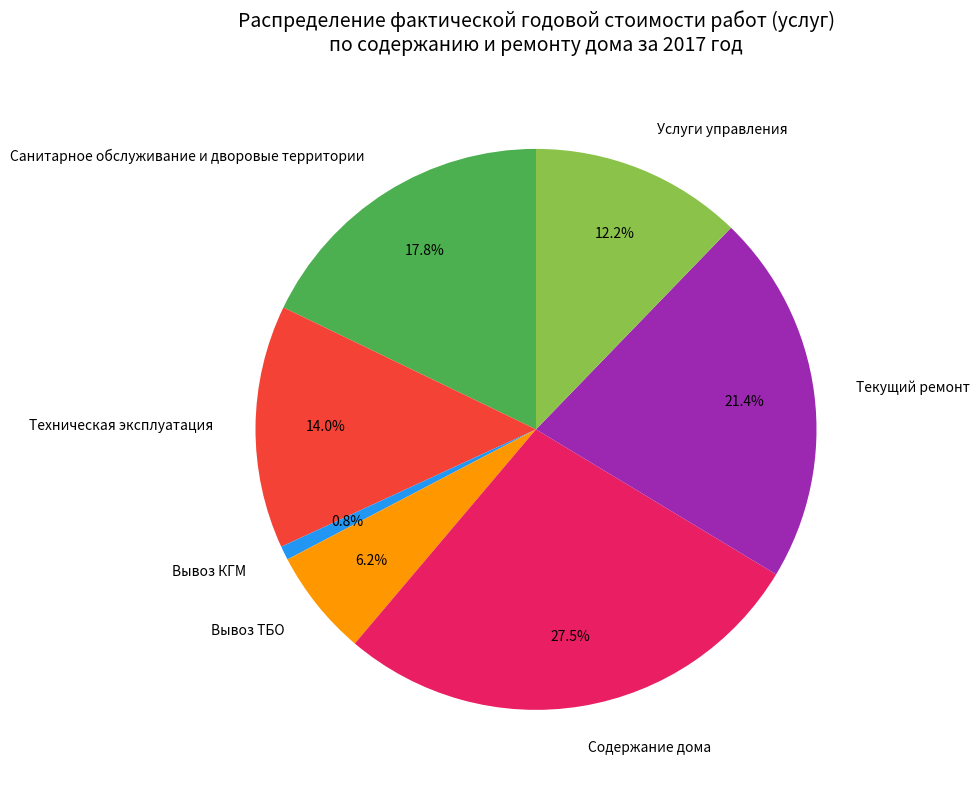

What percentage is the Вывоз КГМ slice, to the nearest percent?

1%